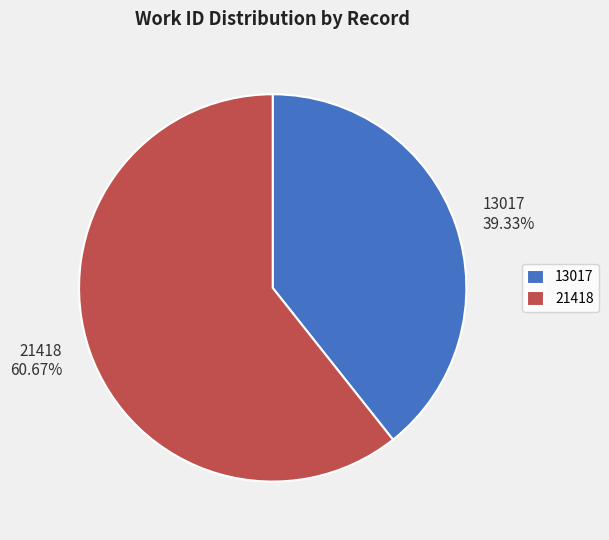

To the nearest percent, what is the difference between the largest and smallest slice percentages?

21%